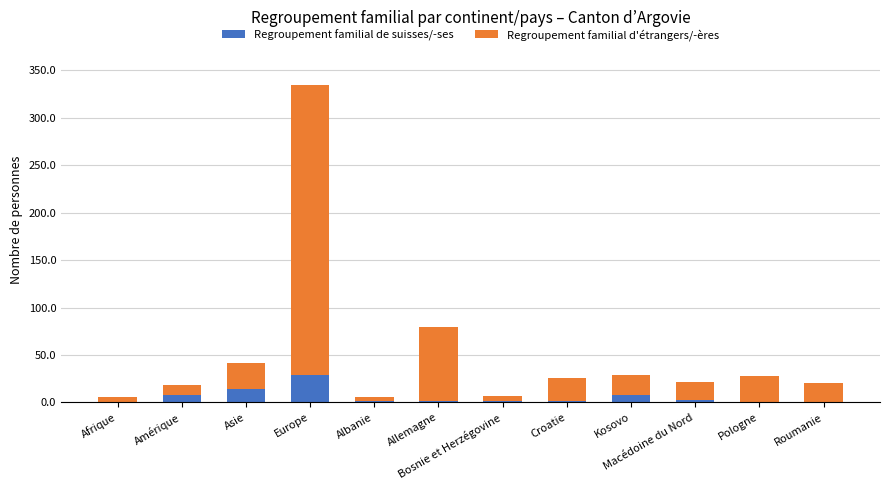

At which label does Regroupement familial de suisses/-ses reach its peak?

Europe